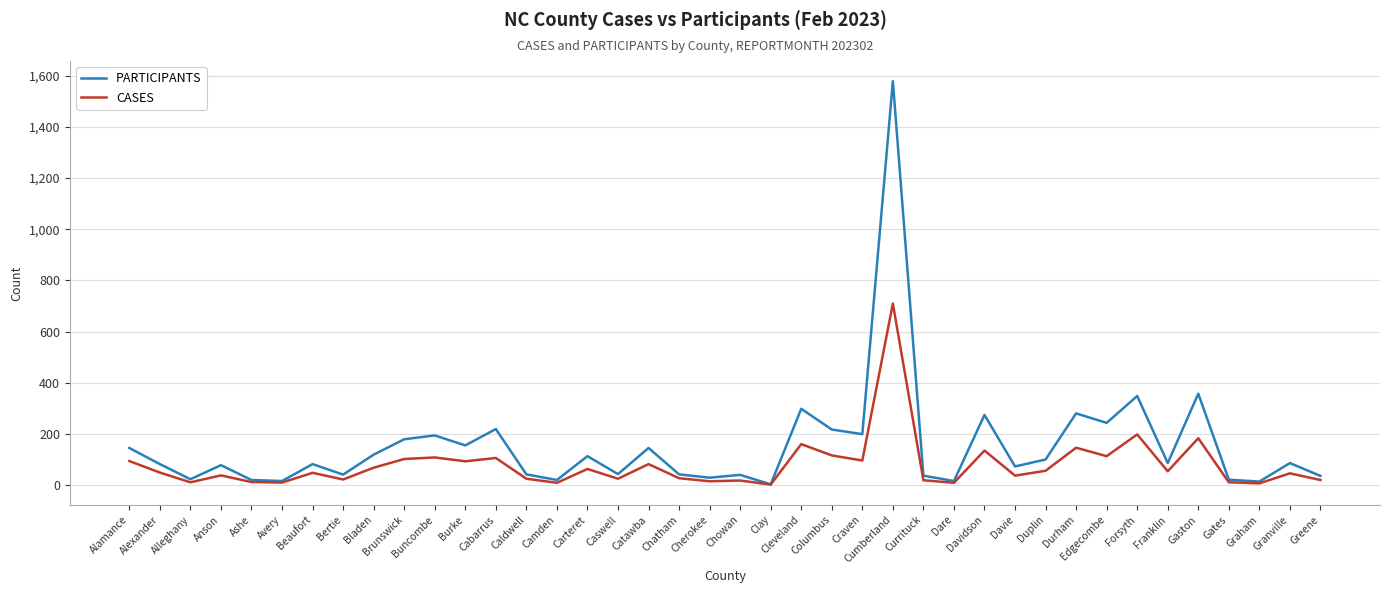

What is the spread (max minus min) of values at Catawba?

63